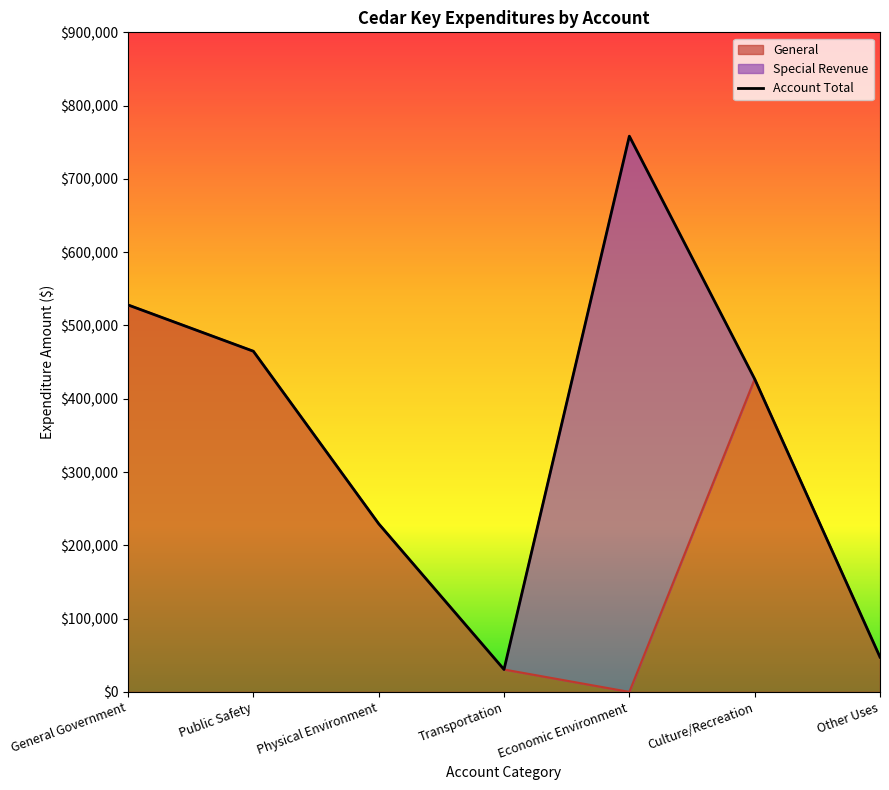

Which series has the largest total across all categories?

Account Total